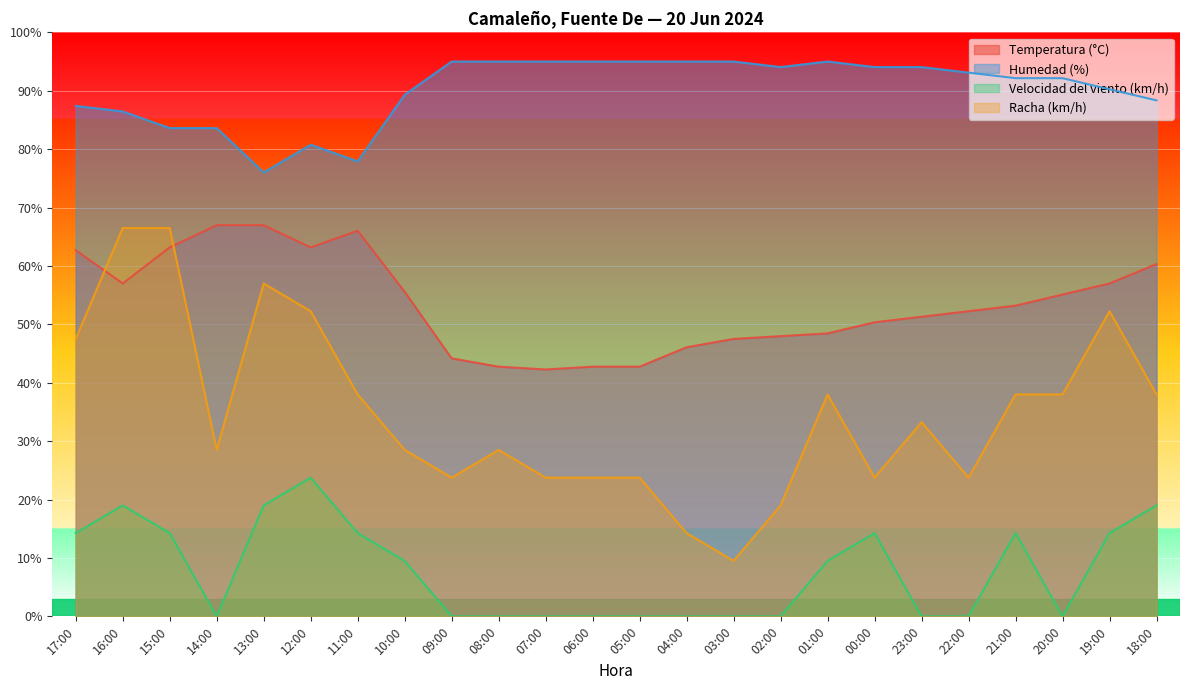

What is the average value of the Racha (km/h) series?

34.8